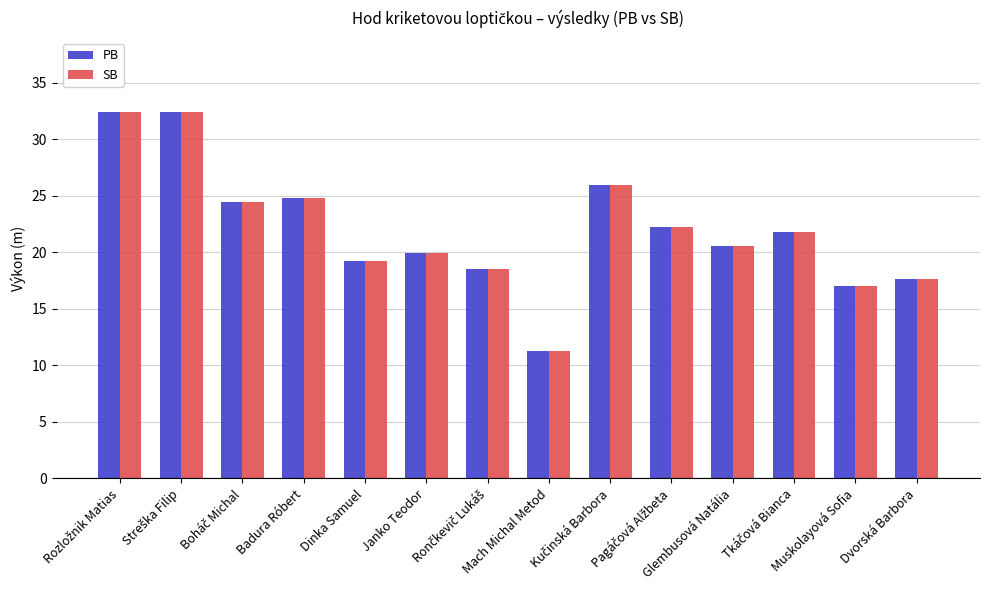

What are all the series names shown in the legend?

PB, SB